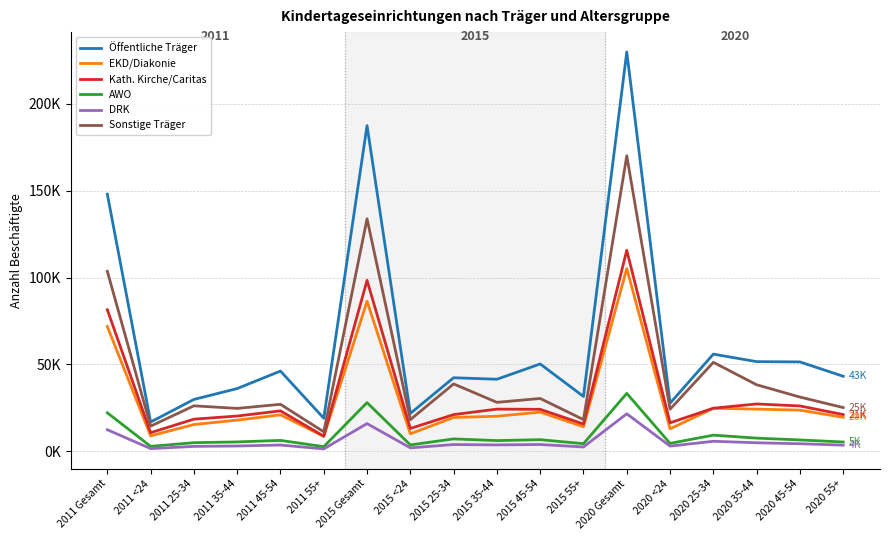

At which label does Sonstige Träger reach its minimum?

2011 55+